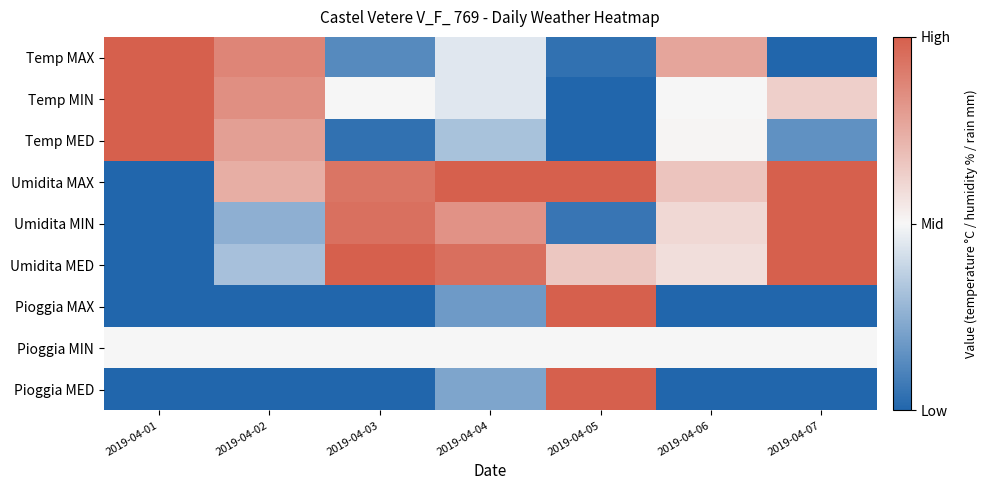

At which label does Temp MIN reach its minimum?

2019-04-05